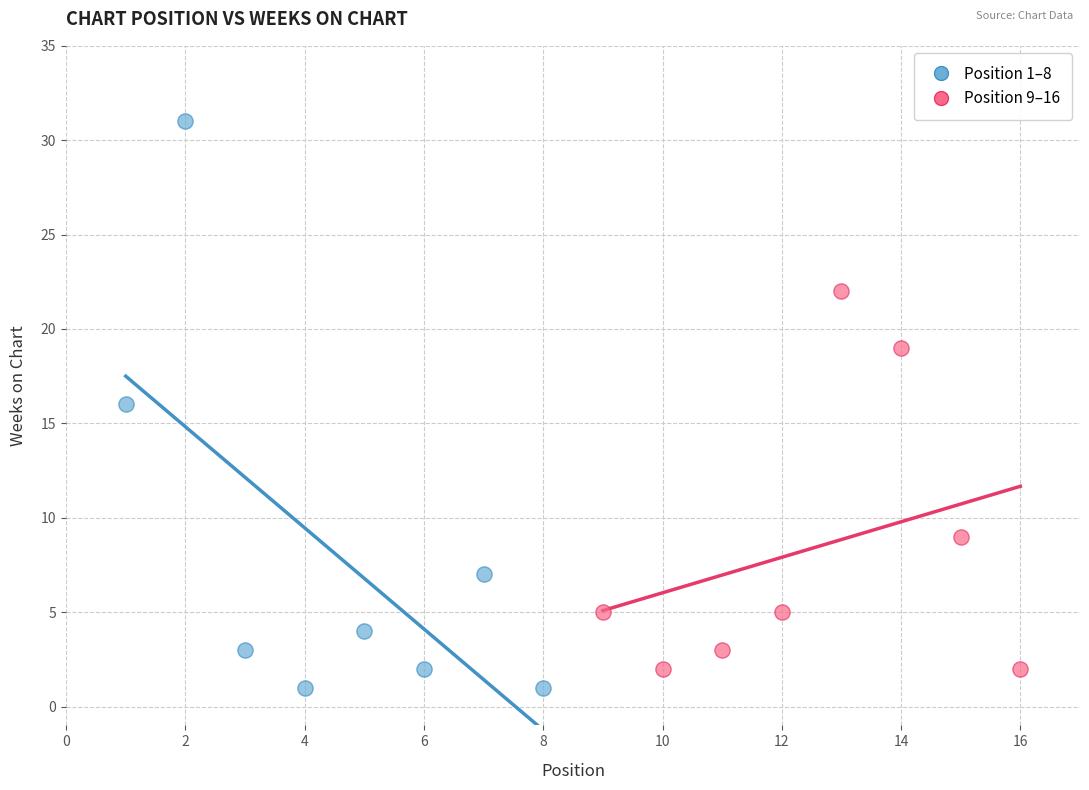

Which series has the widest spread of Y values?

Position 1–8